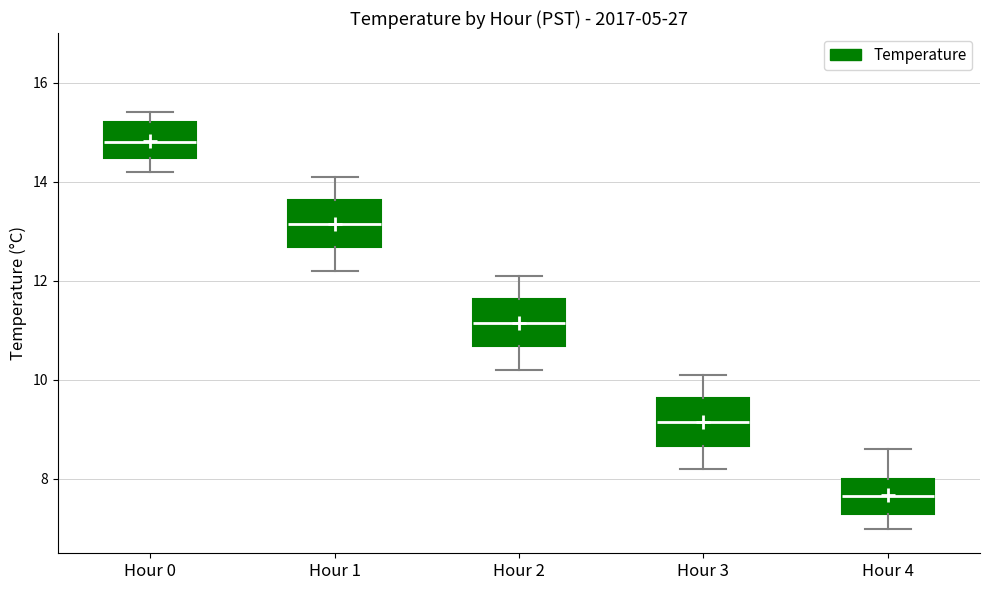

Reading left to right, transcribe this box plot: for each box, give where its median line is, the range the box spans, and where its two whiskers end, as read against the y-axis. The values are not printed on the chart, so give them approximately, as read against the axis.

Hour 0: median 14.8, box 14.4 to 15.2, whiskers 14.2 to 15.4
Hour 1: median 13.2, box 12.6 to 13.6, whiskers 12.2 to 14.2
Hour 2: median 11.2, box 10.6 to 11.6, whiskers 10.2 to 12.2
Hour 3: median 9.2, box 8.6 to 9.6, whiskers 8.2 to 10.2
Hour 4: median 7.6, box 7.4 to 8.0, whiskers 7.0 to 8.6